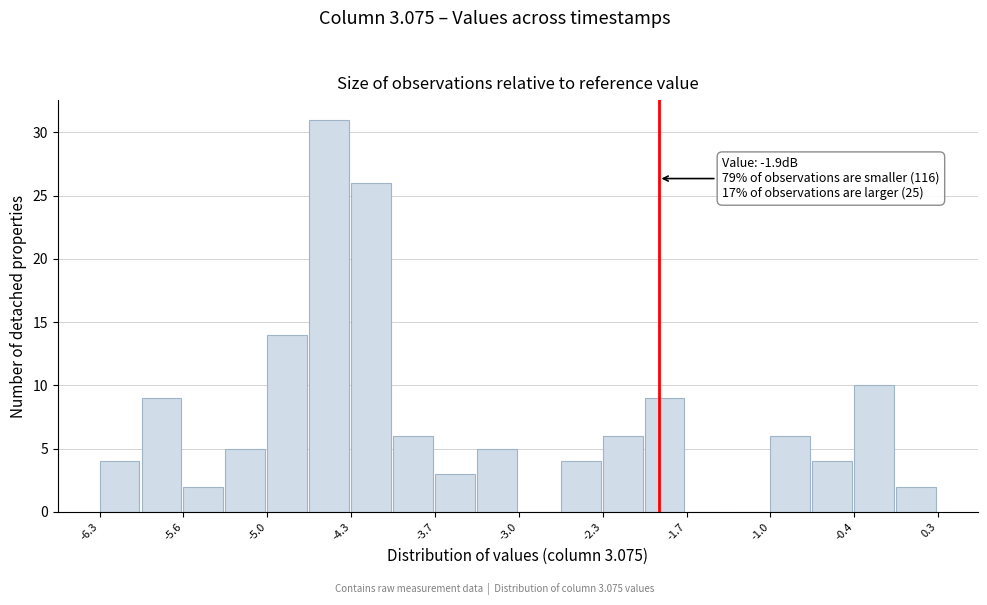

Read against the x-axis, roughly where is the centre of the tallest bar?

-4.5